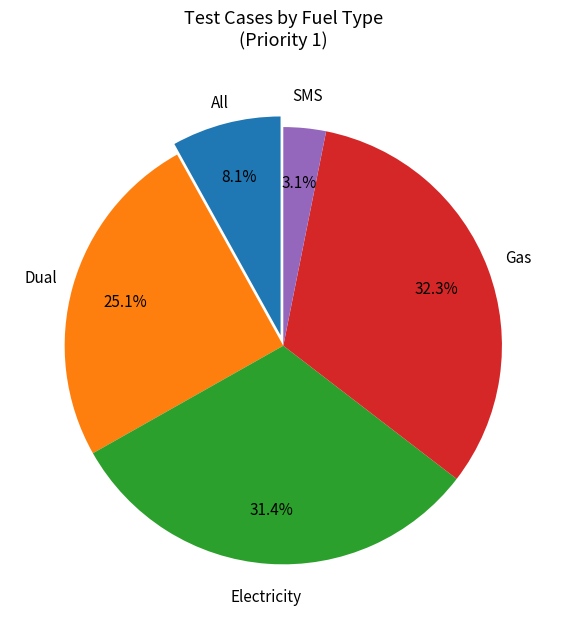

How many slices are in this pie chart?

5